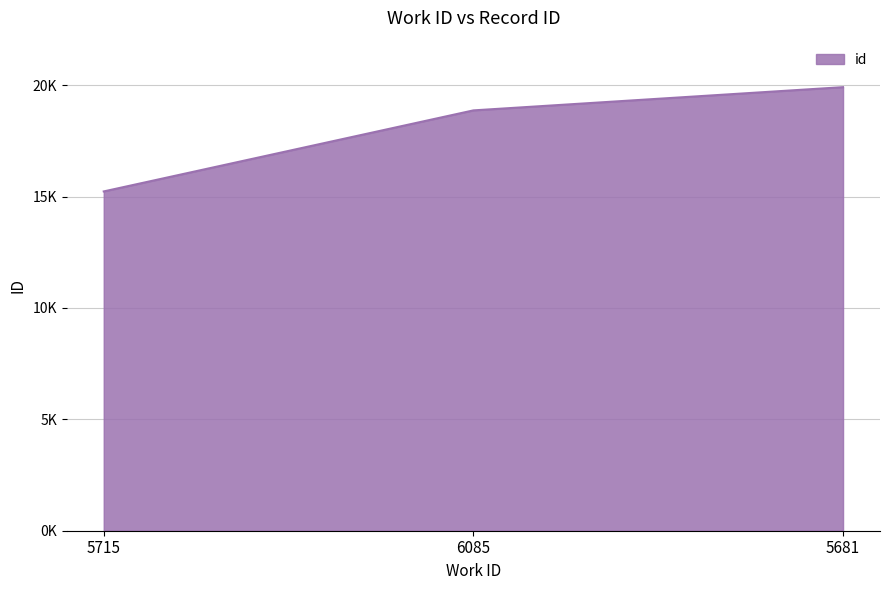

Does the chart have visible grid lines?

Yes